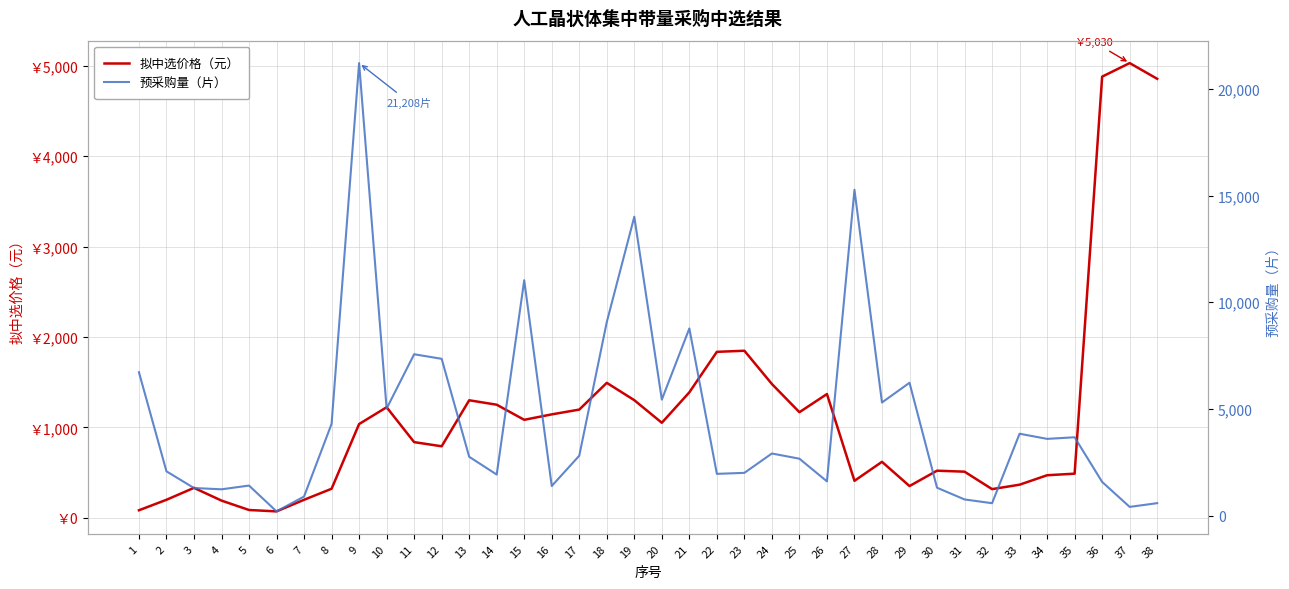

What is the average value of the 预采购量（片） series?

4495.9